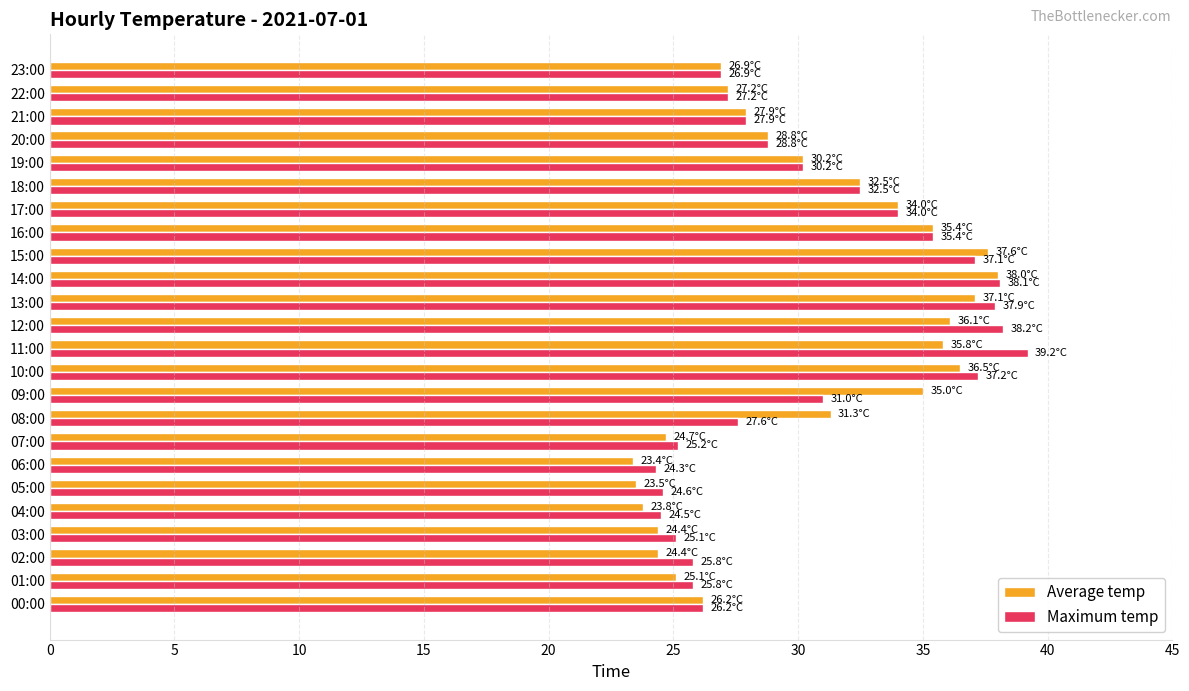

What is the difference between the second highest and second lowest values in the Maximum temp series?

13.7